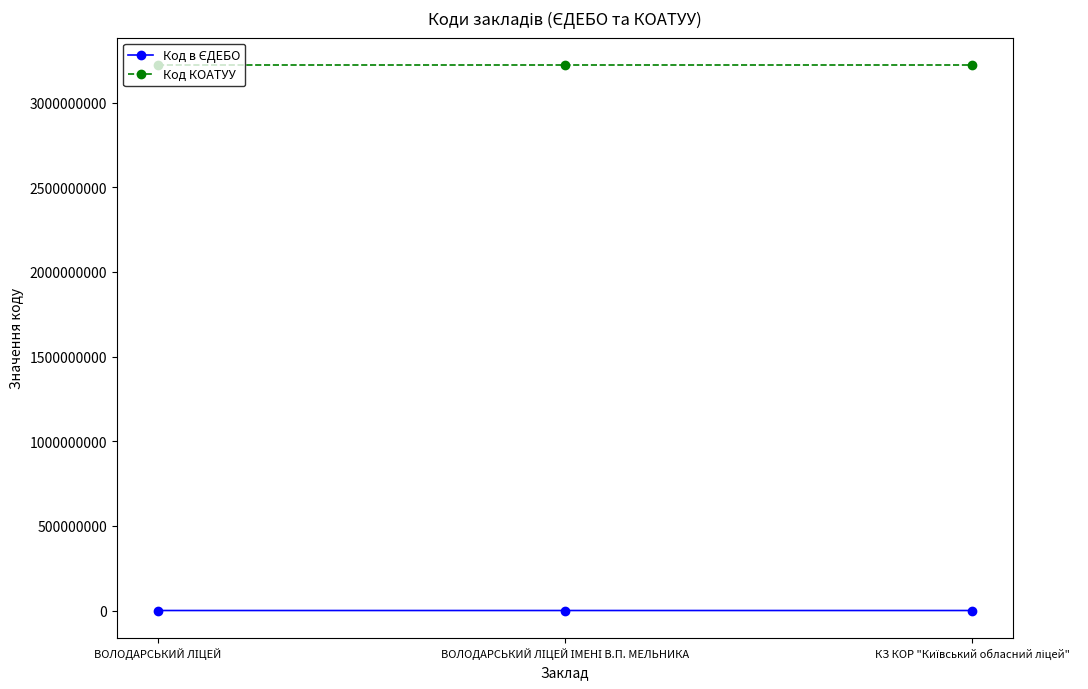

At how many categories does at least one series exceed 2168353127?

3